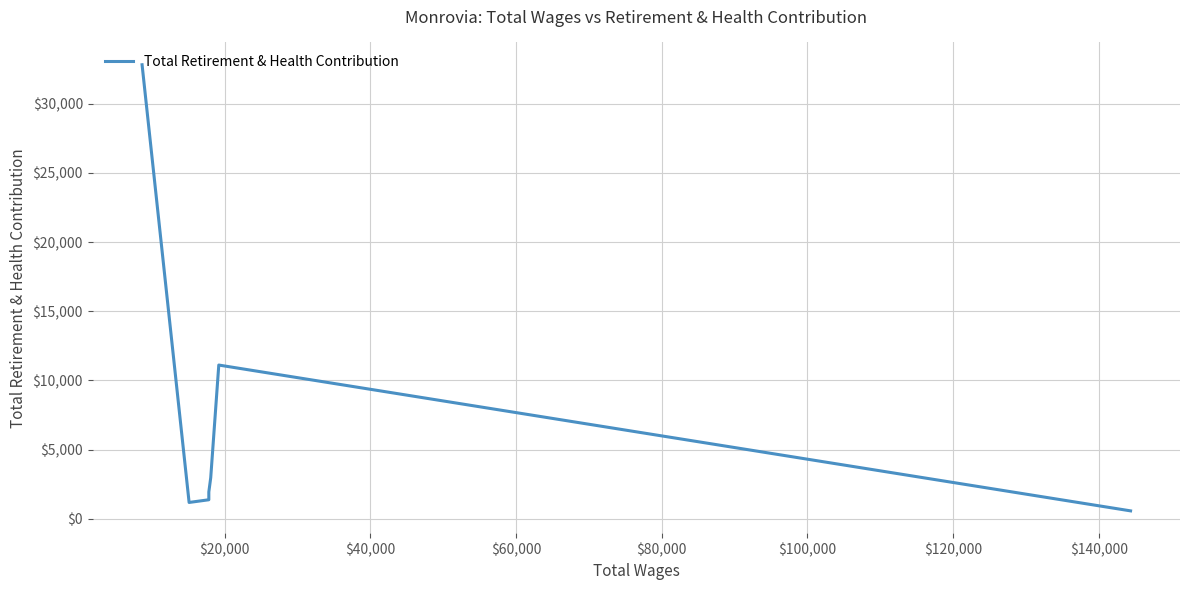

How many series are shown in this chart?

1